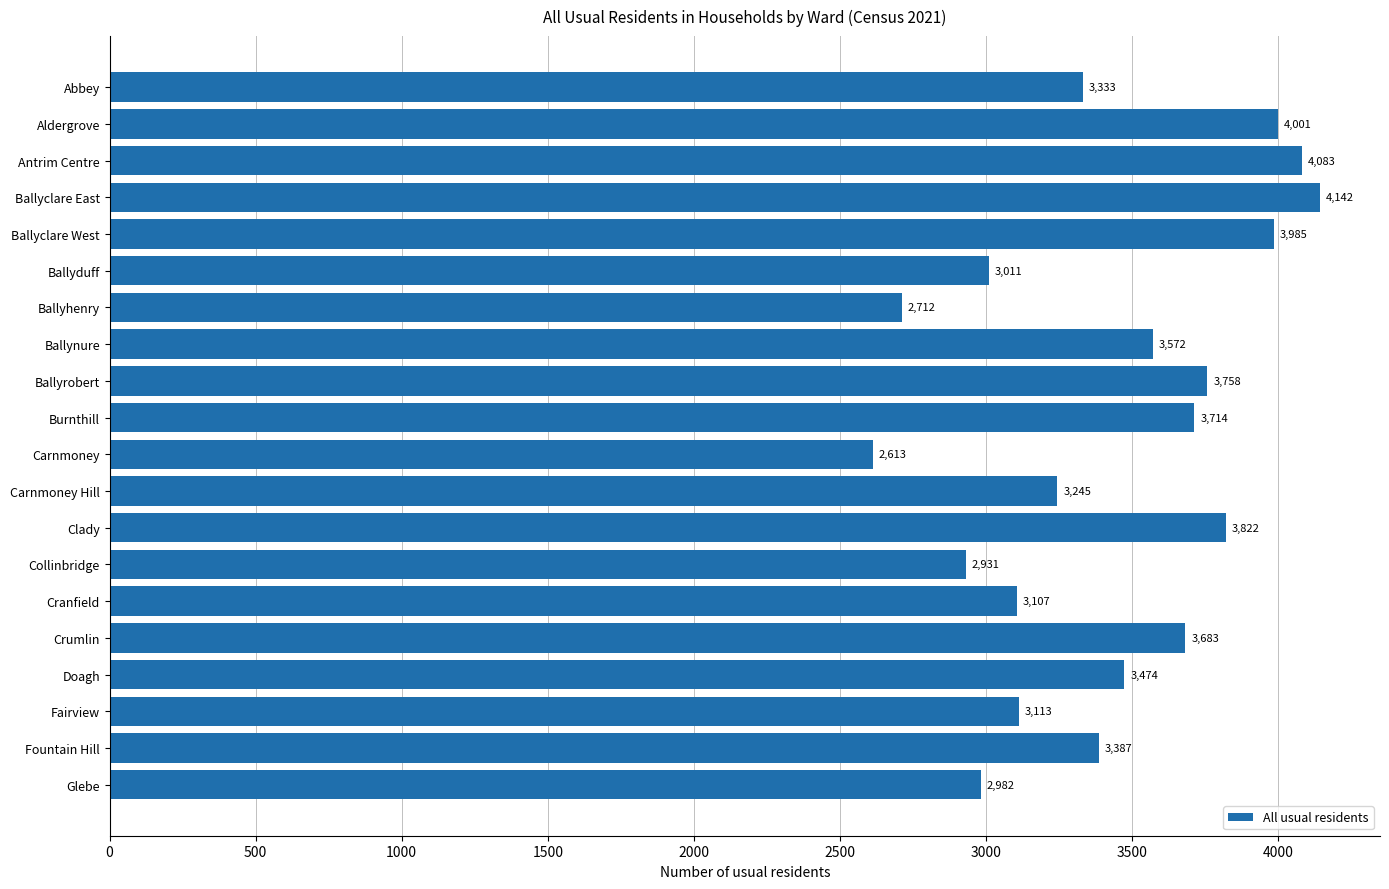

What is the sum of all values?

68668